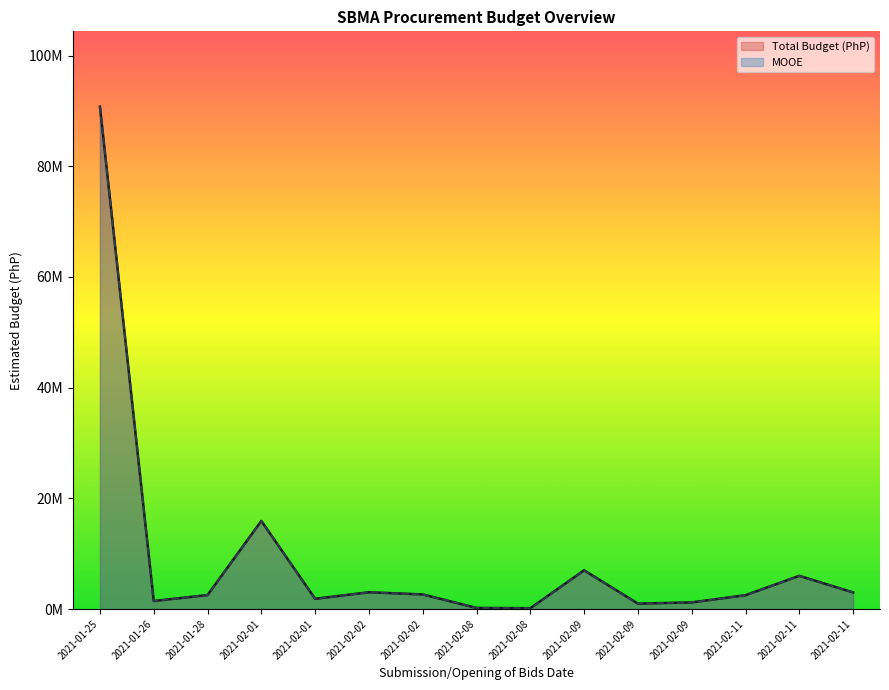

How many categories are shown in the chart?

15